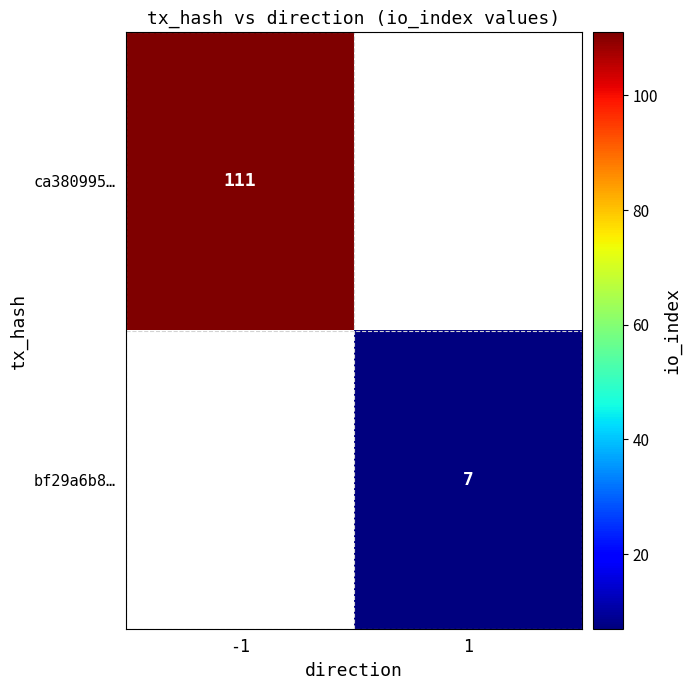

Is it true that ca380995… equals 189.1 at -1?

False